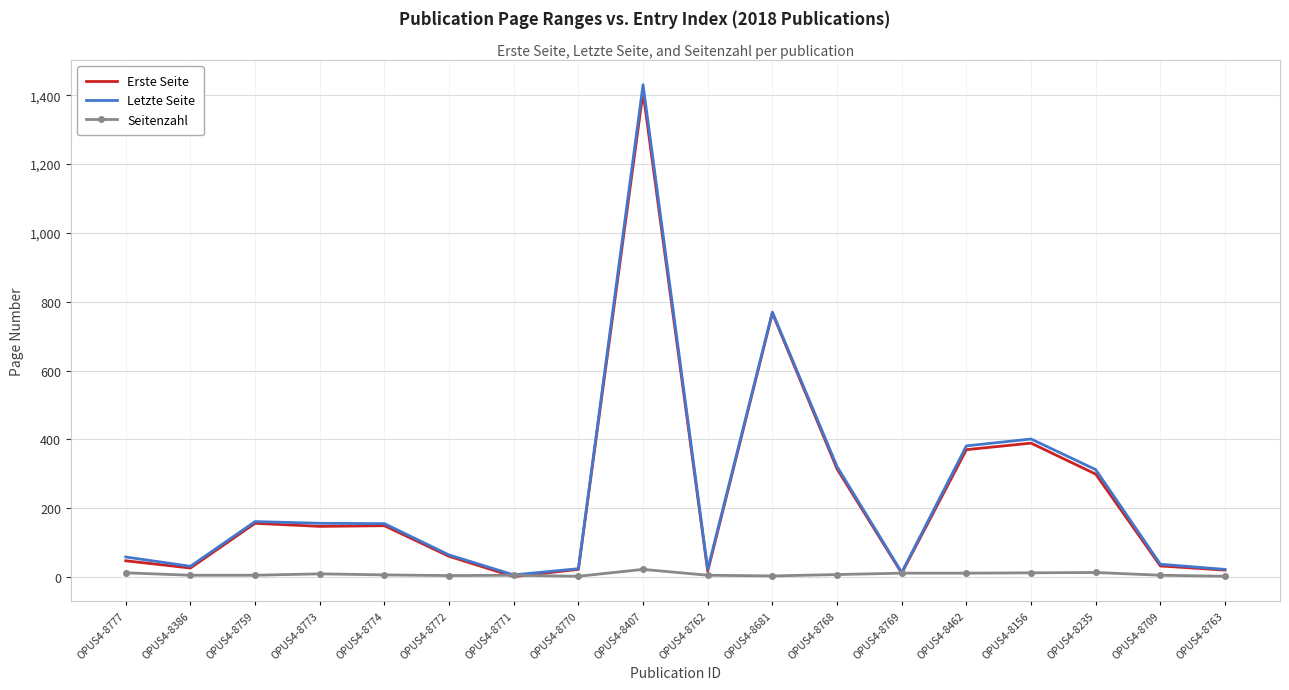

What are all the series names shown in the legend?

Erste Seite, Letzte Seite, Seitenzahl